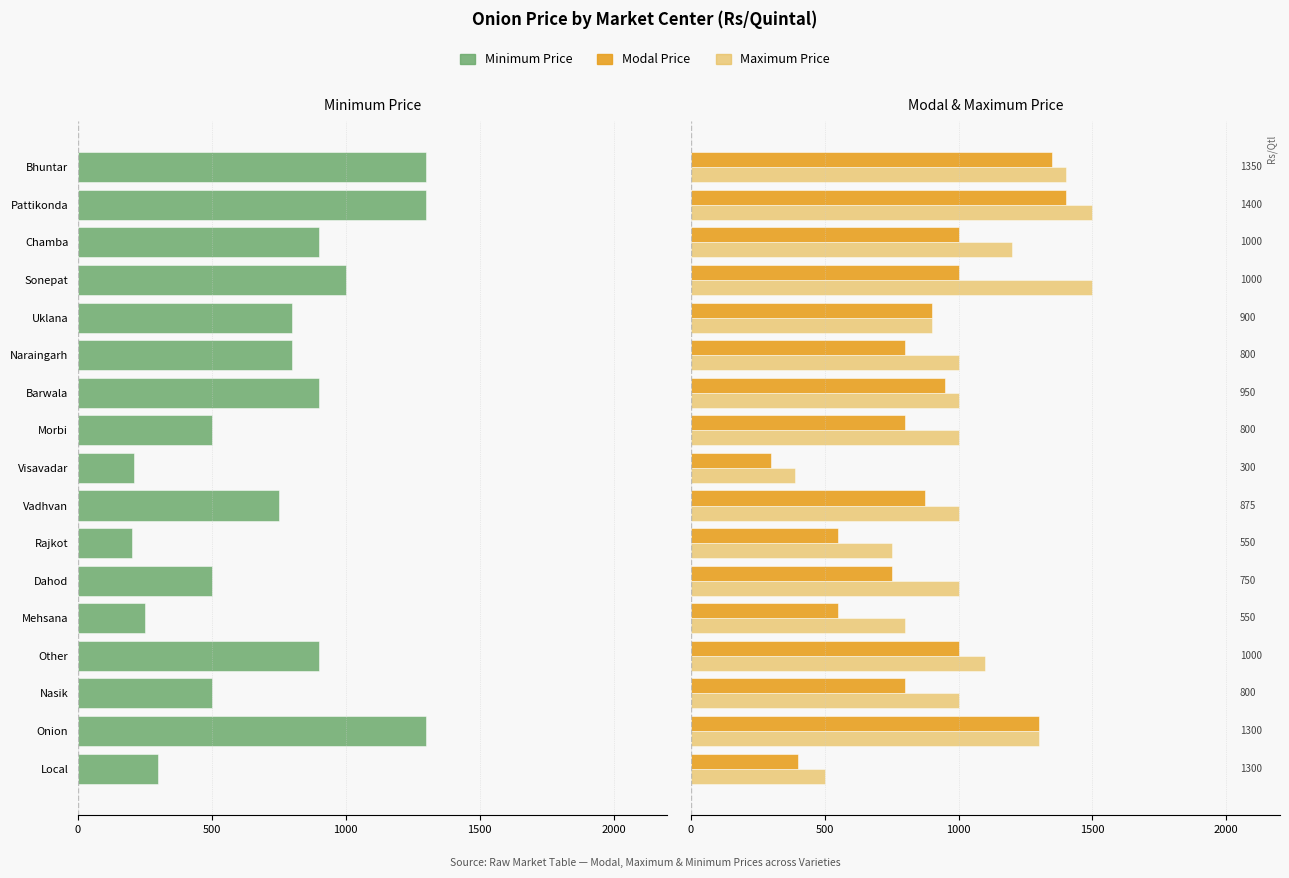

At Chamba, list the series in order from smallest to largest.

Minimum Price, Modal Price, Maximum Price